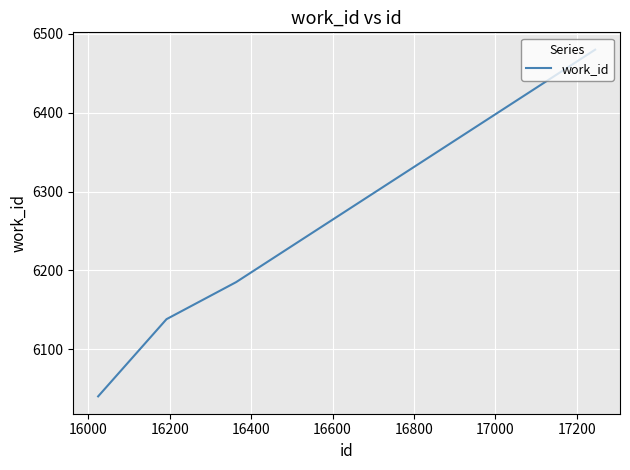

True or false: the data has more than 1 interior local peaks.

False